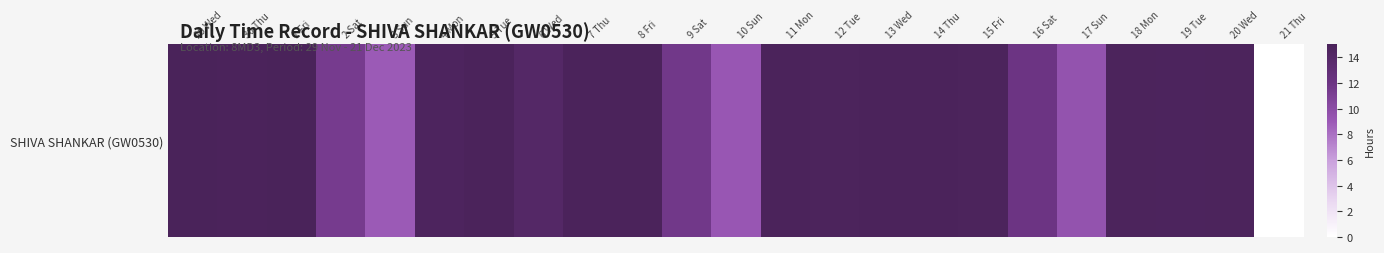

How many series are shown in this chart?

1